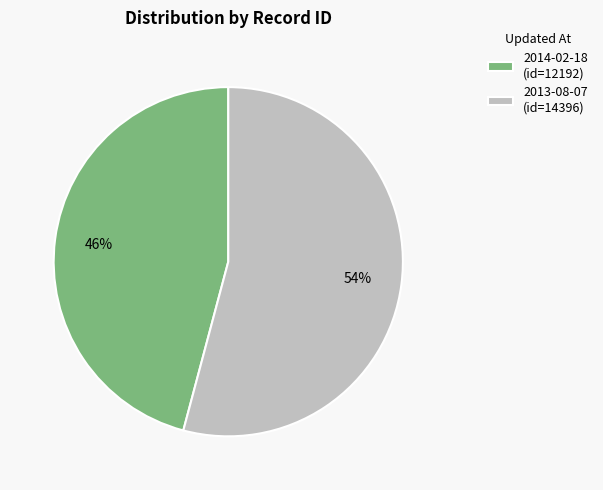

Approximately how many times larger is the value at 2013-08-07 compared to 2014-02-18?

1.2